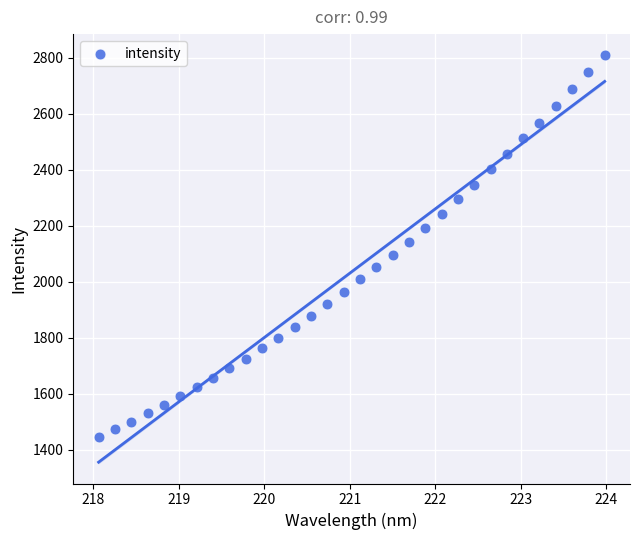

What is the range of X values (max minus min)?

5.9